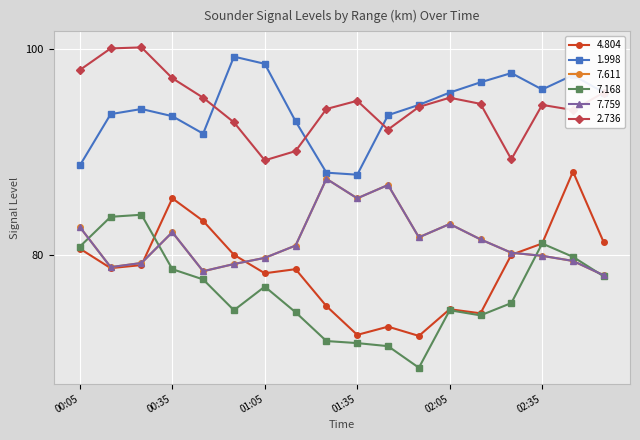

Which label corresponds to the smallest value in the chart?

1996/08/08 01:55